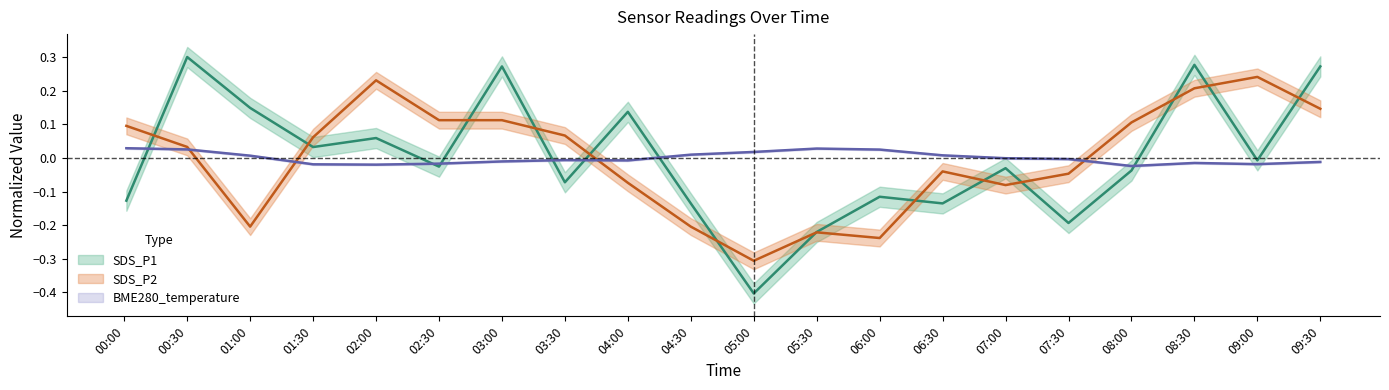

True or false: BME280_temperature has a value of 0.0 at 06:30.

True